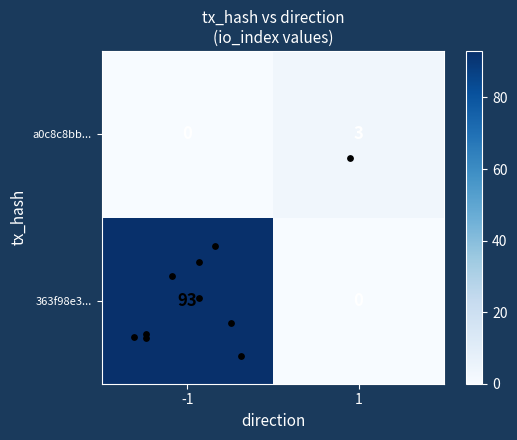

What is the total value across all series at 1?

3